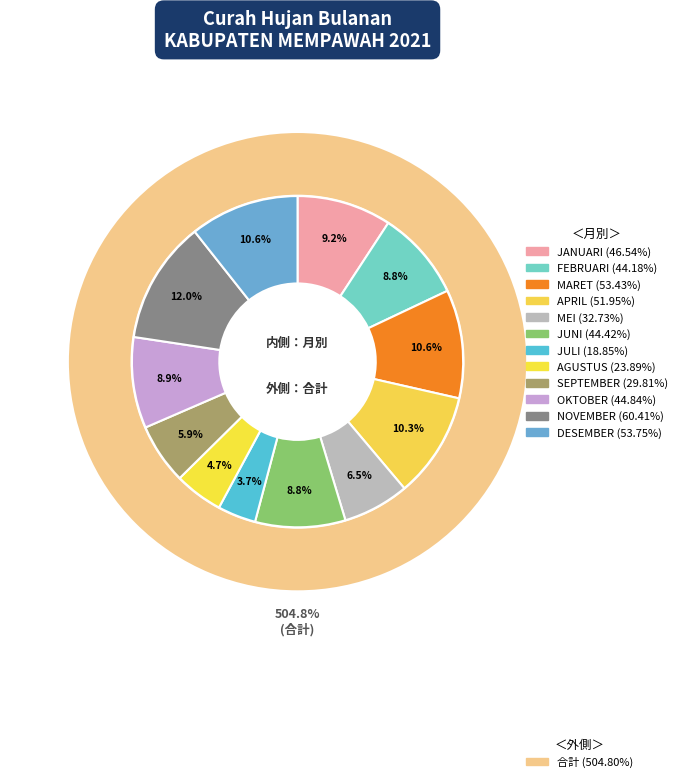

What portion of the pie excludes DESEMBER?

89.4%